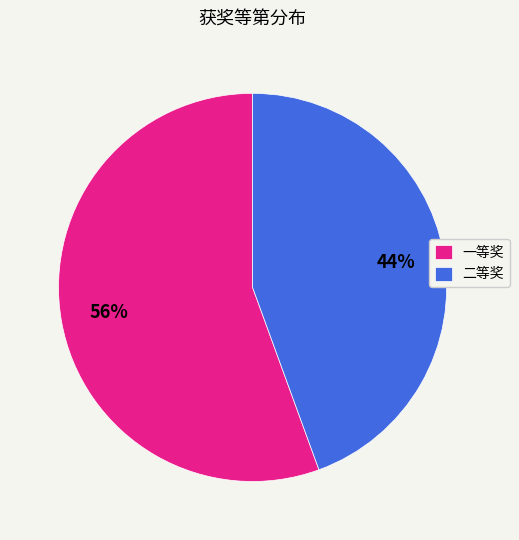

To the nearest percent, what portion does 二等奖 represent?

44%